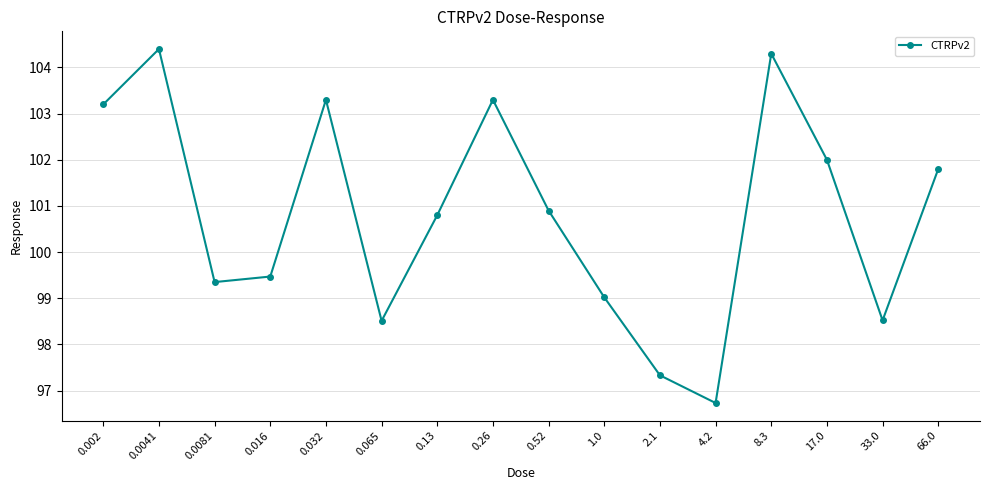

At which category does the chart reach its peak across all series?

0.0041